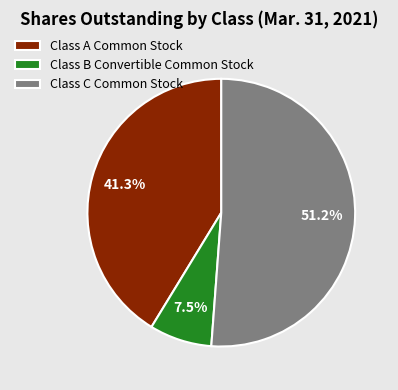

What percentage do Class B Convertible Common Stock and Class C Common Stock together represent?

58.7%